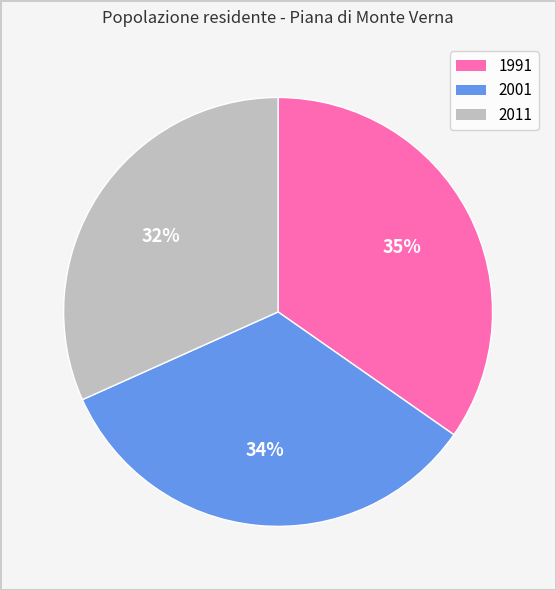

Rank the categories by value from highest to lowest.

1991, 2001, 2011